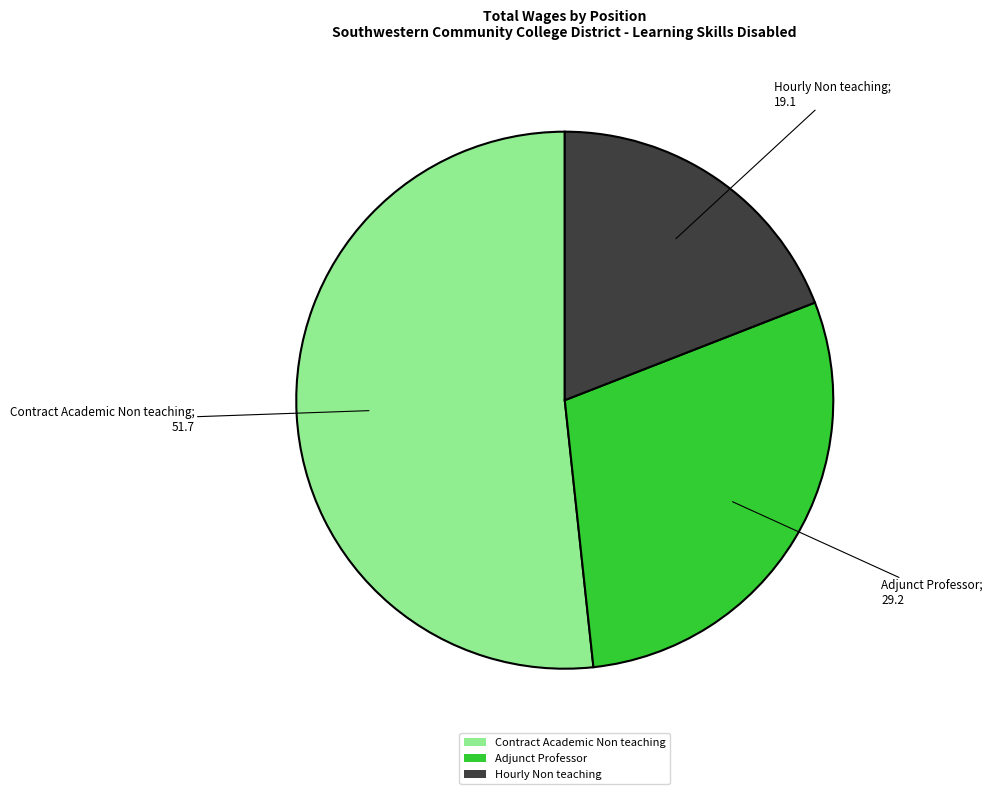

Combined, do Contract Academic Non teaching and Adjunct Professor account for over 50%?

Yes